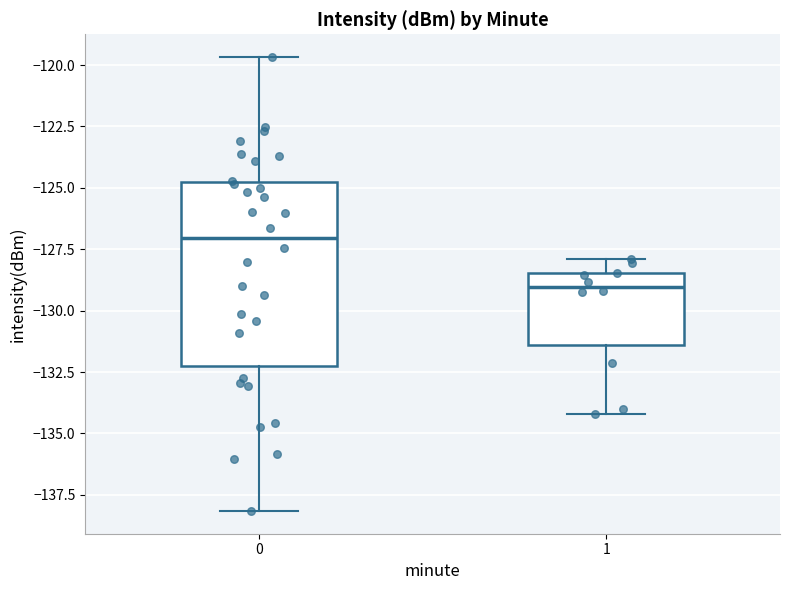

Which box's median line is the lowest?

1